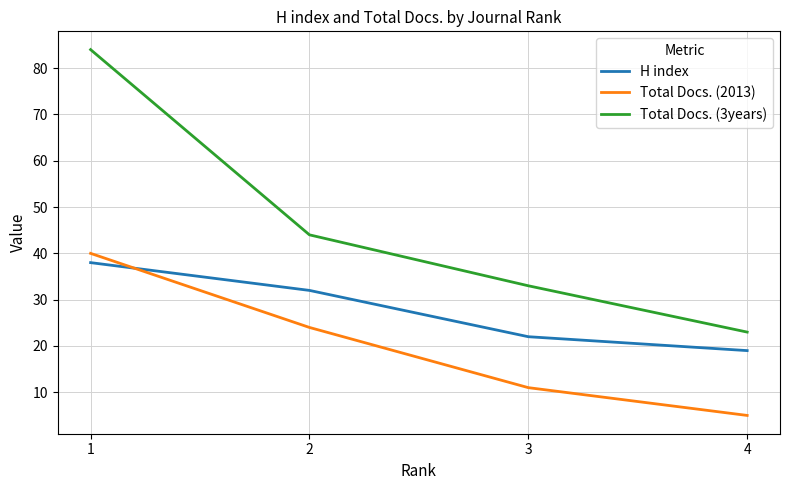

Reading left to right, what are all the values shown in this chart?

H index: 1=38	2=32	3=22	4=19
Total Docs. (2013): 1=40	2=24	3=11	4=5
Total Docs. (3years): 1=84	2=44	3=33	4=23